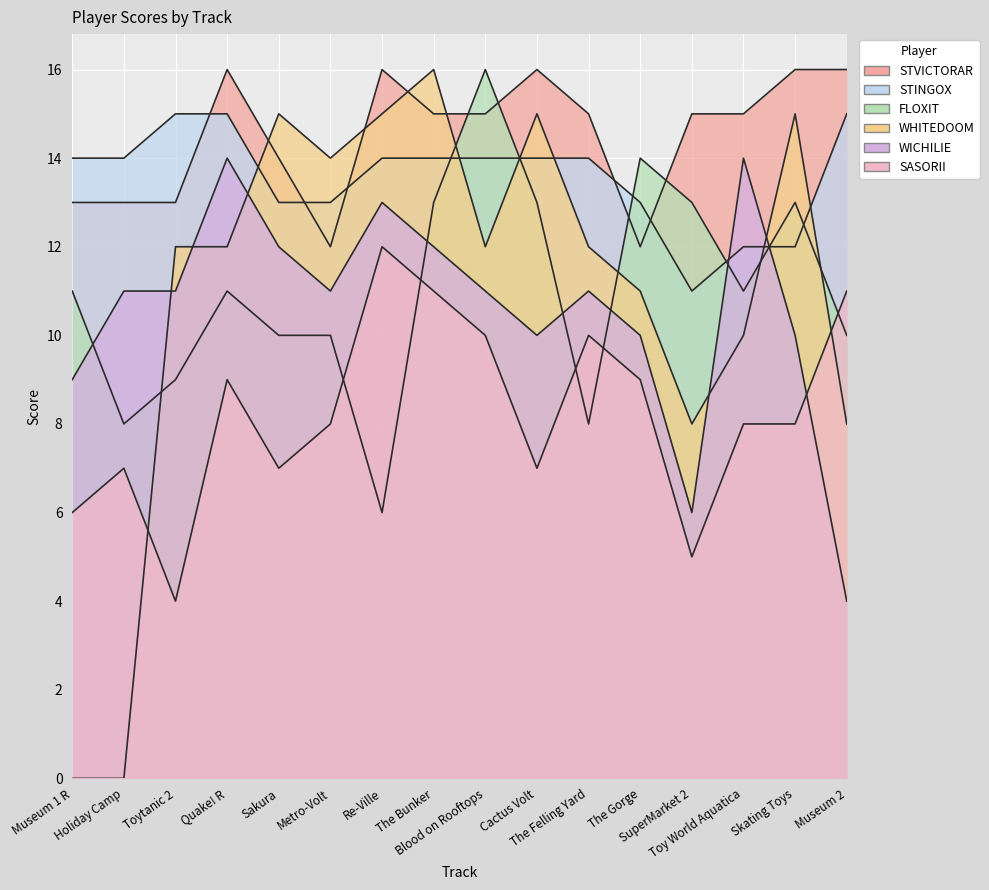

What is the difference between the maximum and minimum values in the STINGOX series?

4